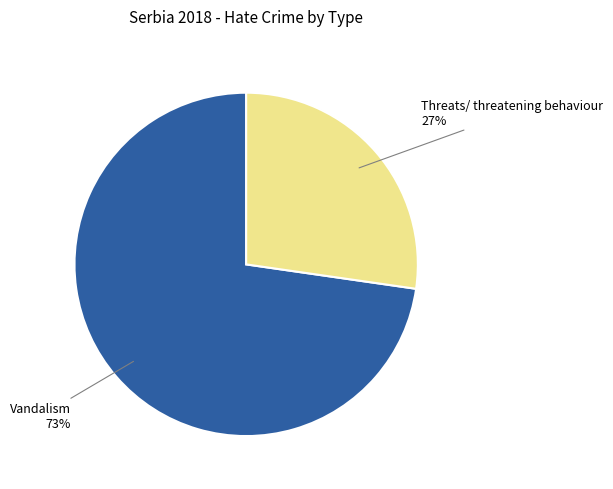

Is it true that Threats/ threatening behaviour is 27% of the pie?

True